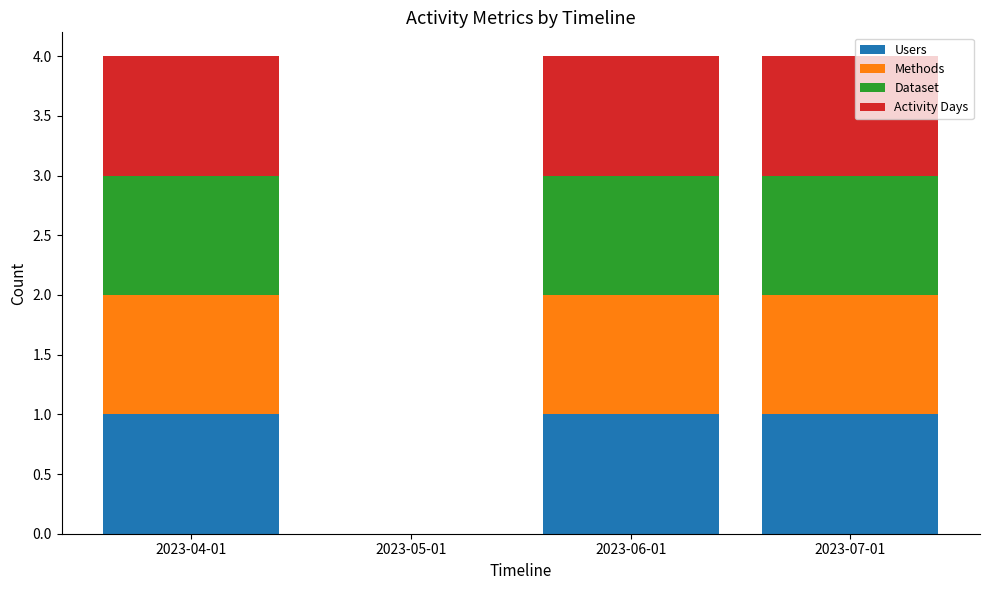

Are the bars horizontal?

No